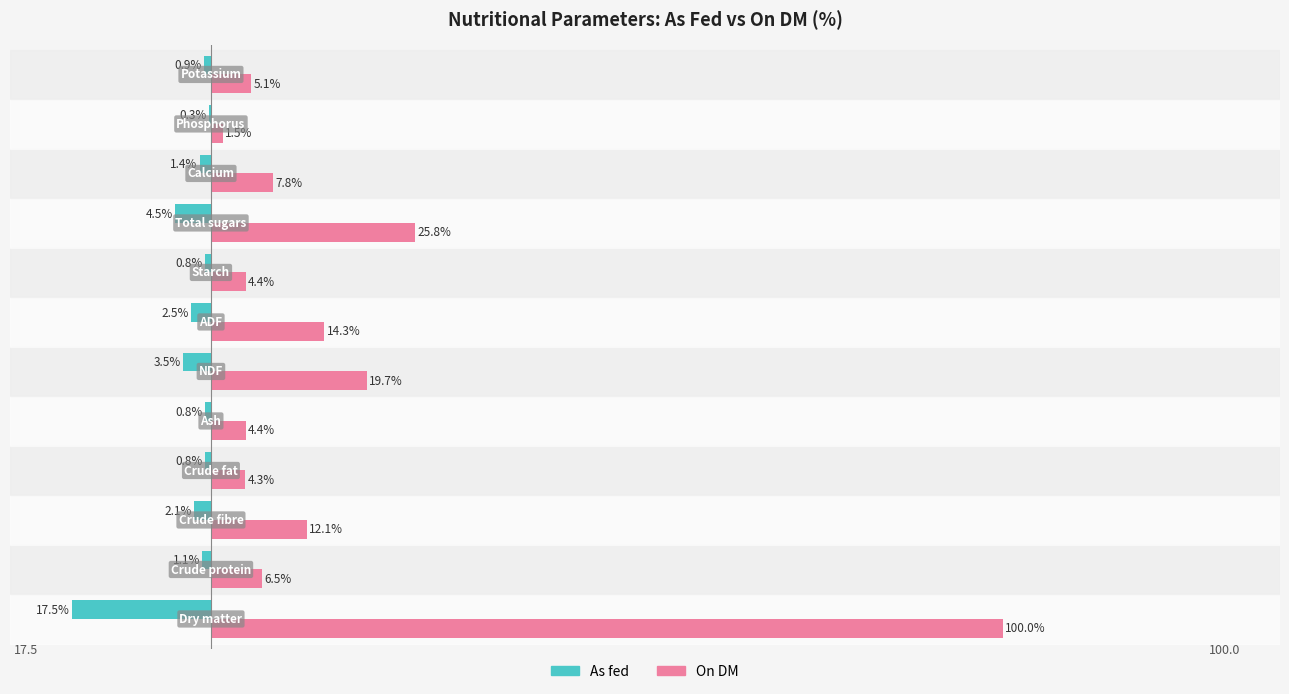

Which series has the largest total across all categories?

On DM